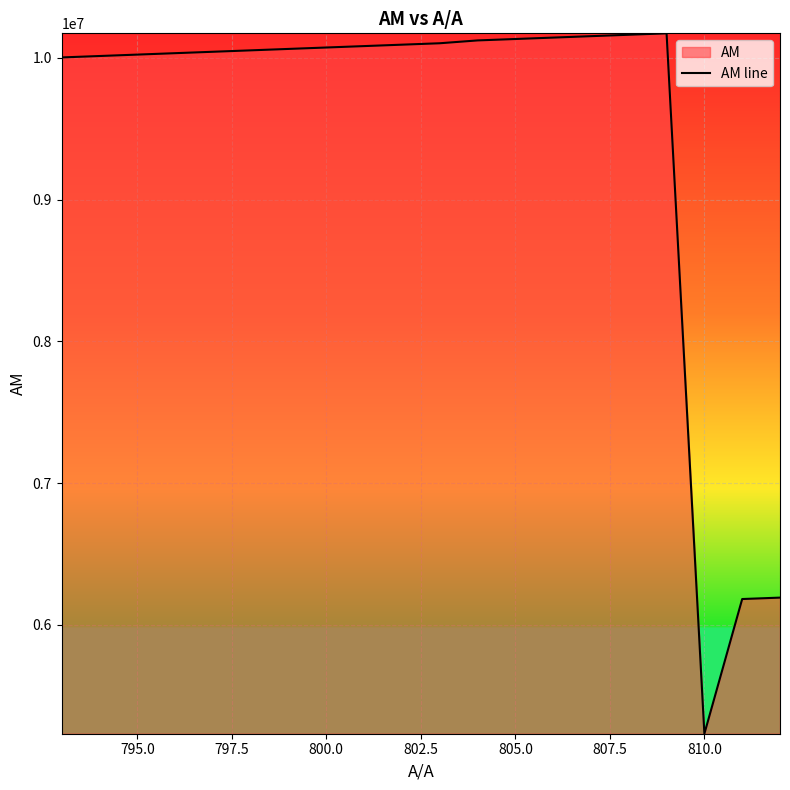

The value at 805.0 is 16097860. True or false?

False